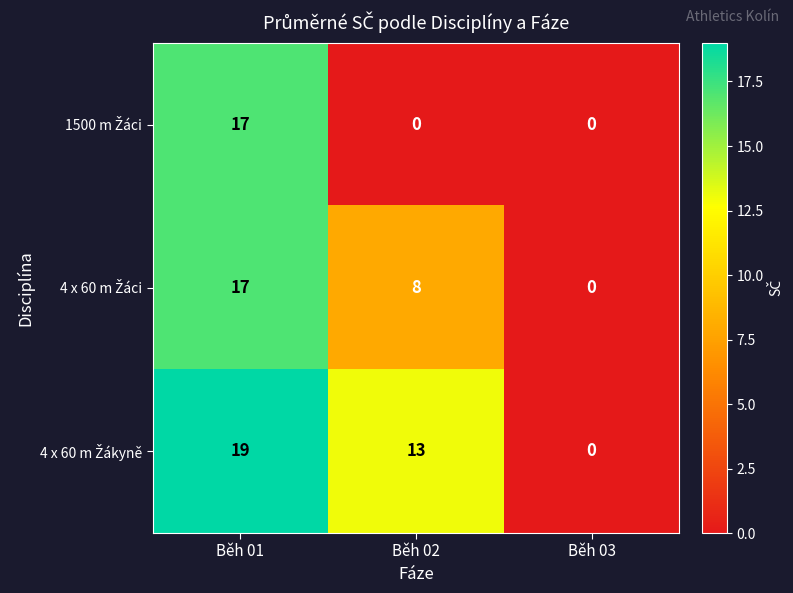

What is the difference between the highest and lowest values at Běh 02?

13